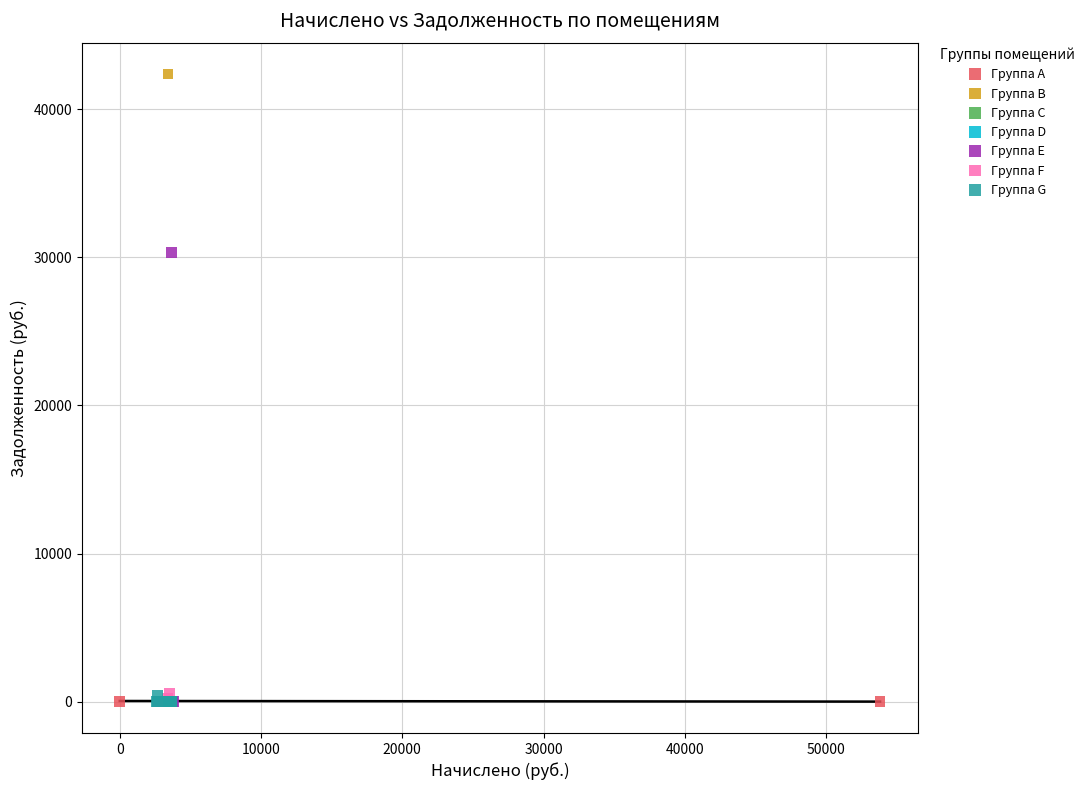

Which series reaches the maximum Y coordinate?

Группа B